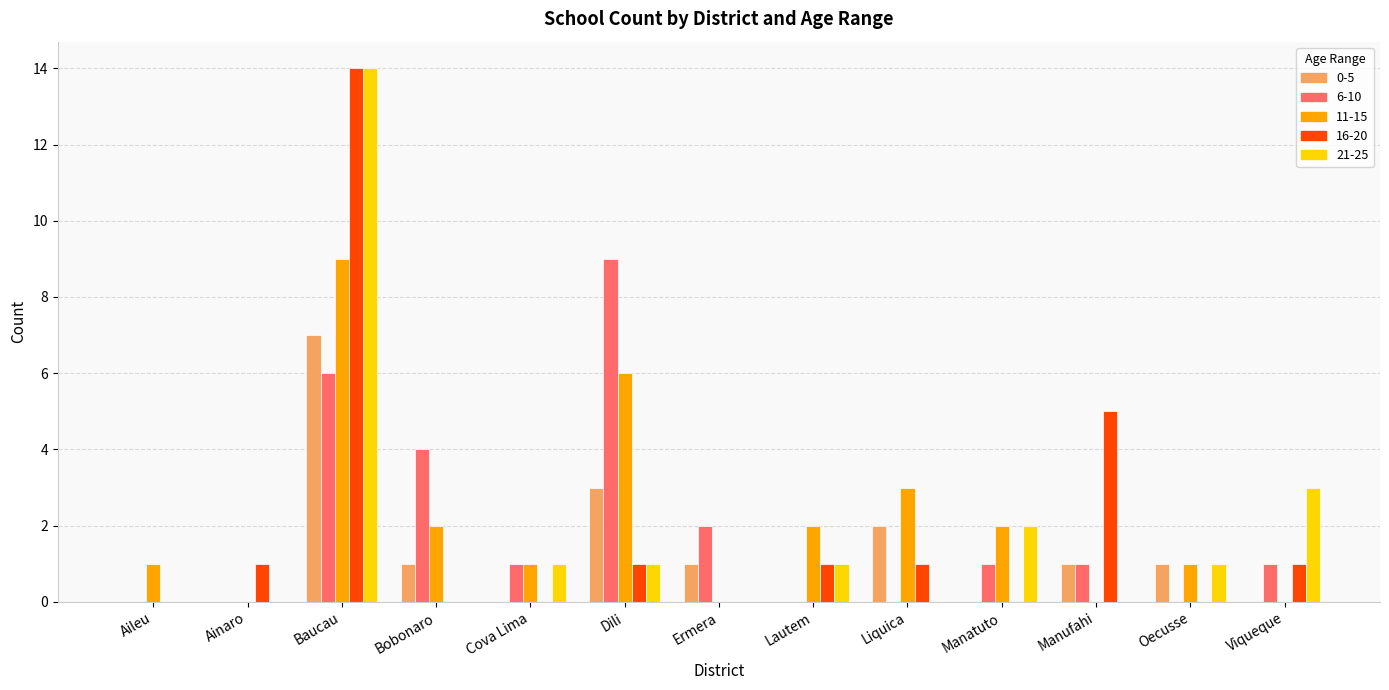

The 0-5 series shows 2 at Manufahi. True or false?

False